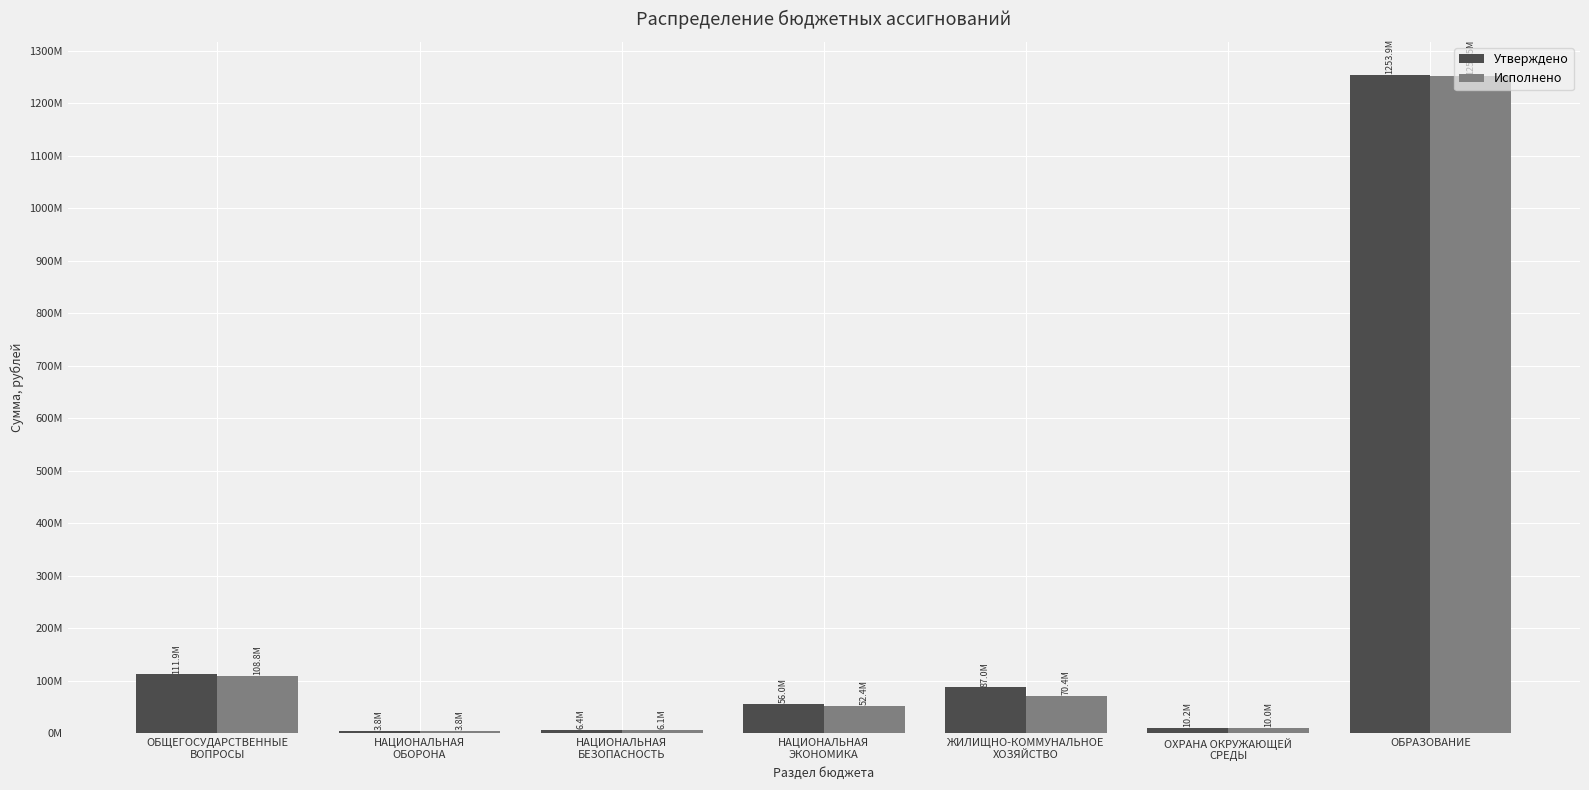

What are all the series names shown in the legend?

Утверждено, Исполнено